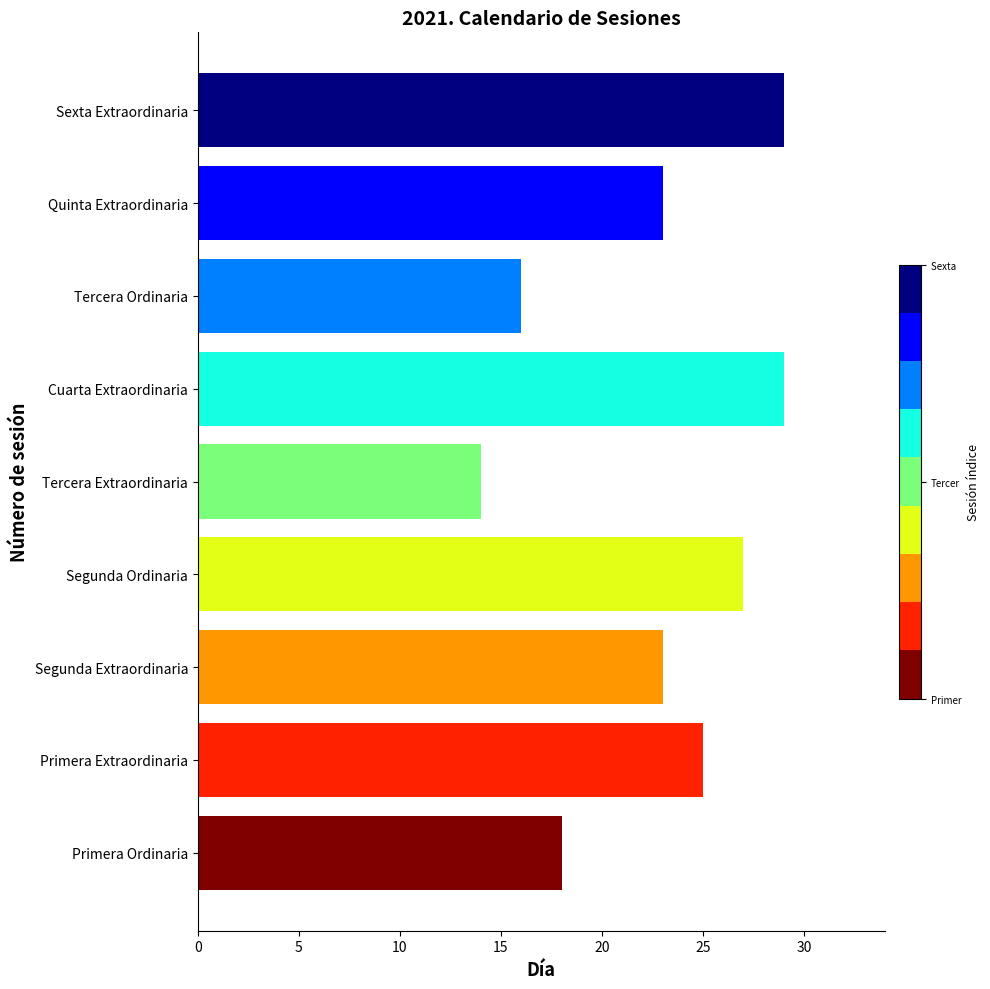

Count the values in the range 18 to 27.

5